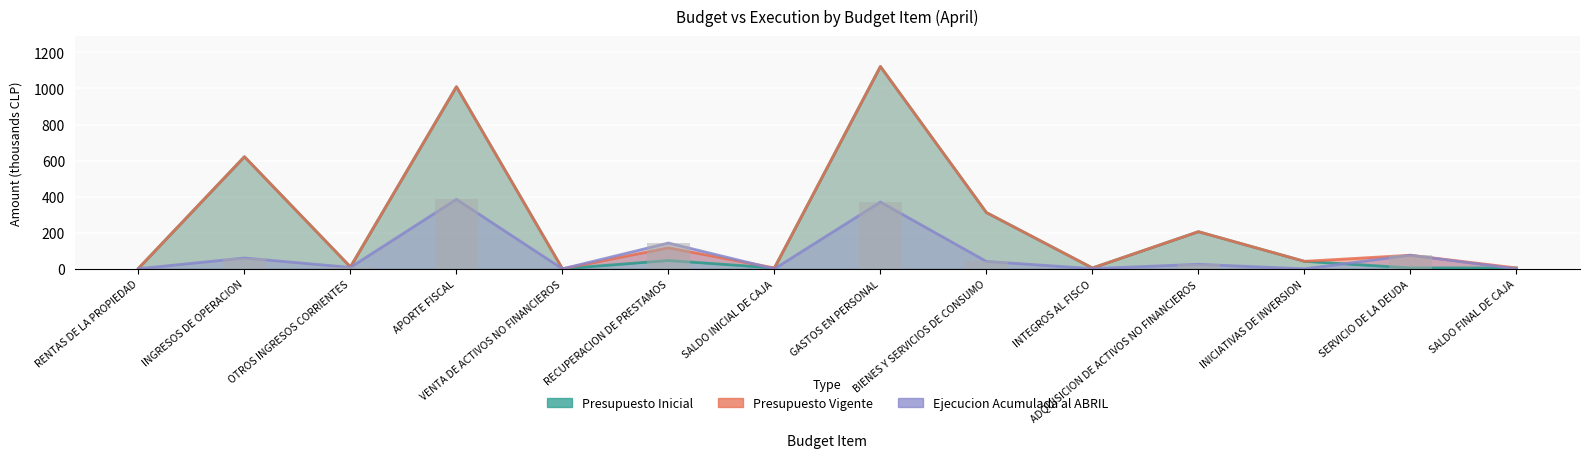

How many distinct data groups are displayed?

3